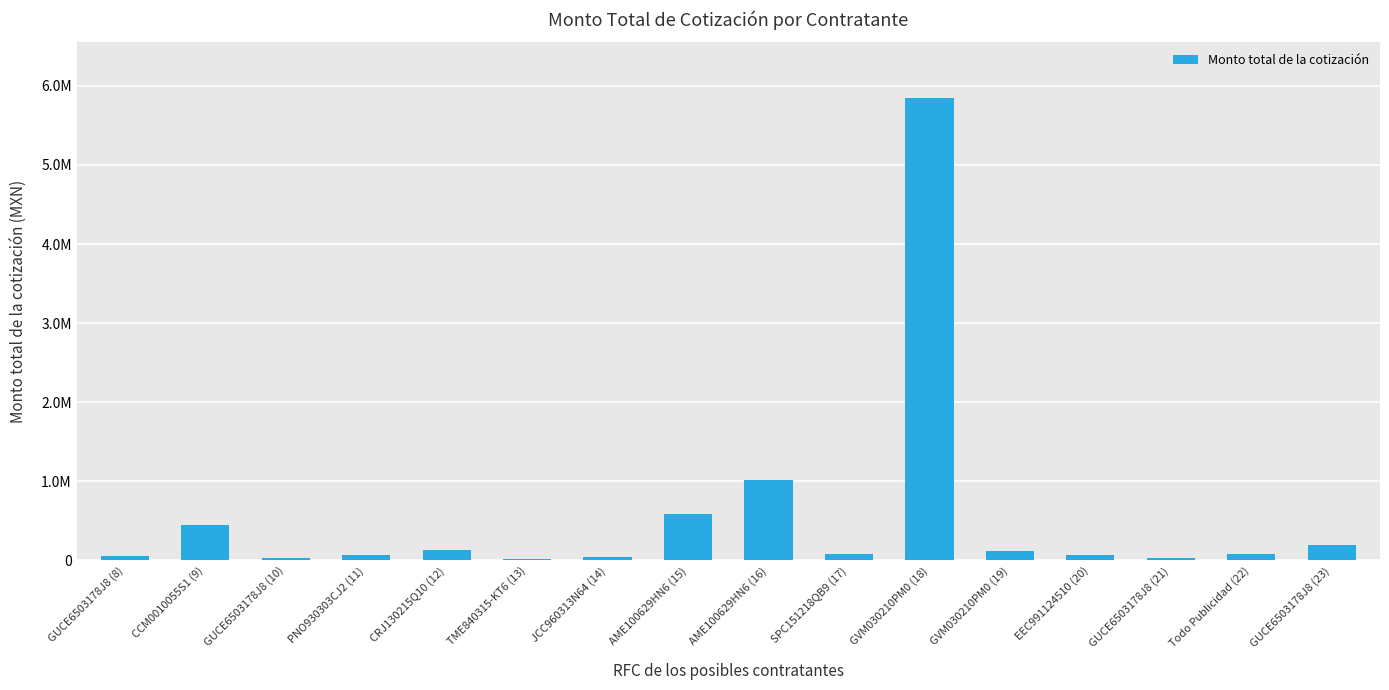

What is the maximum value shown in the chart?

5848625.2